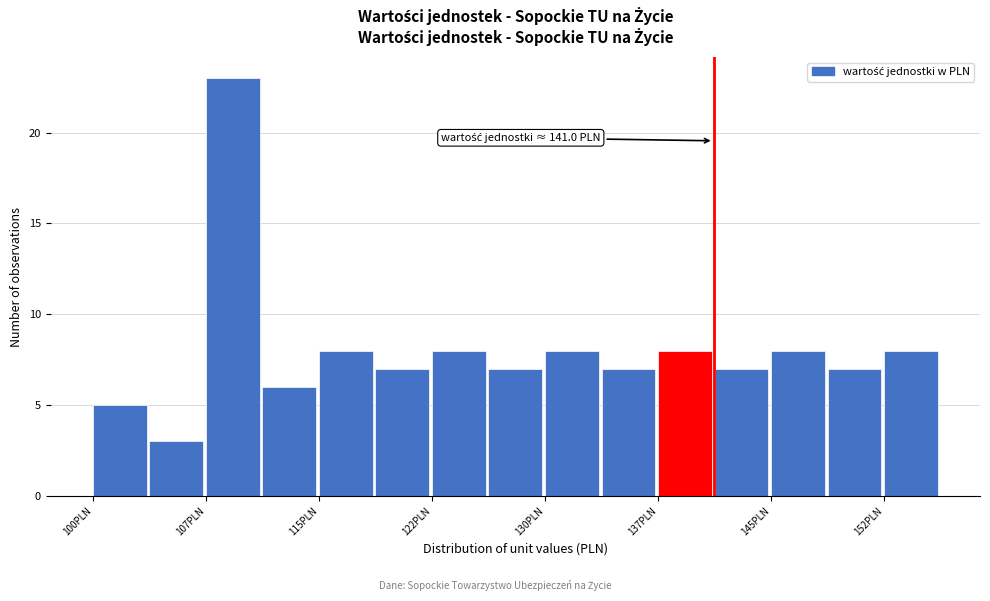

Around what value on the x-axis is the tallest bar? Give the approximate position of its centre, as read against the axis.

109